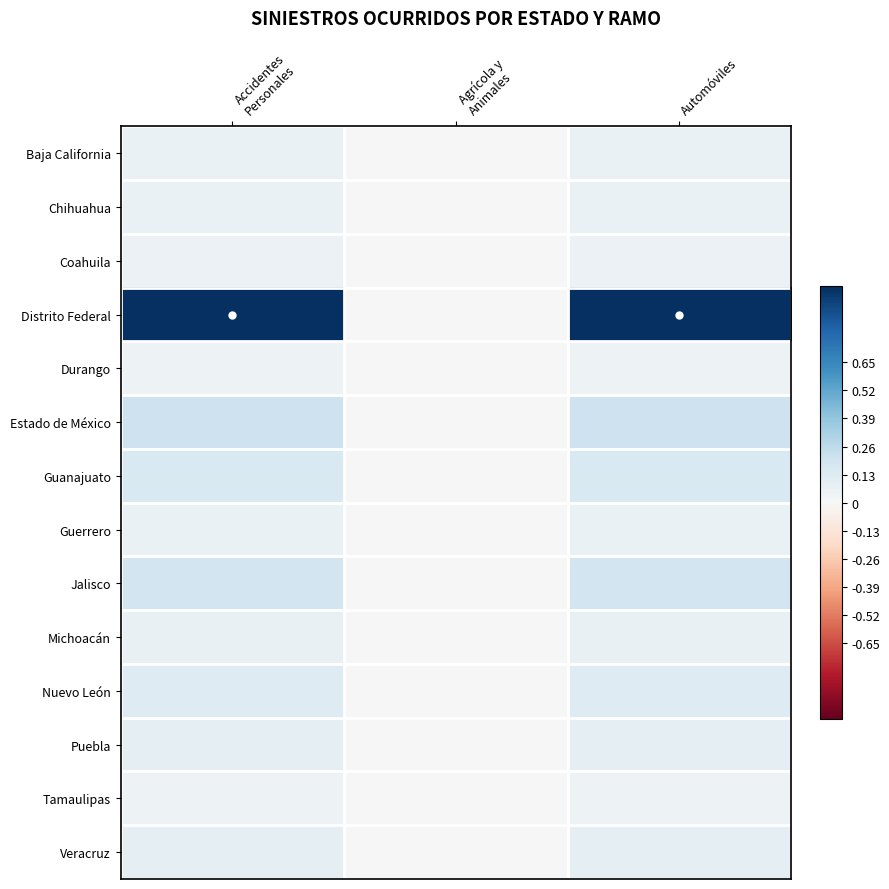

Reading right to left, transcribe all the data shown in this chart.

Baja California: Automóviles=0.1	Agrícola y
Animales=0.0	Accidentes
Personales=0.1
Chihuahua: Automóviles=0.1	Agrícola y
Animales=0.0	Accidentes
Personales=0.1
Coahuila: Automóviles=0.1	Agrícola y
Animales=0.0	Accidentes
Personales=0.1
Distrito Federal: Automóviles=1.0	Agrícola y
Animales=0.0	Accidentes
Personales=1.0
Durango: Automóviles=0.1	Agrícola y
Animales=0.0	Accidentes
Personales=0.1
Estado de México: Automóviles=0.2	Agrícola y
Animales=0.0	Accidentes
Personales=0.2
Guanajuato: Automóviles=0.1	Agrícola y
Animales=0.0	Accidentes
Personales=0.1
Guerrero: Automóviles=0.1	Agrícola y
Animales=0.0	Accidentes
Personales=0.1
Jalisco: Automóviles=0.2	Agrícola y
Animales=0.0	Accidentes
Personales=0.2
Michoacán: Automóviles=0.1	Agrícola y
Animales=0.0	Accidentes
Personales=0.1
Nuevo León: Automóviles=0.1	Agrícola y
Animales=0.0	Accidentes
Personales=0.1
Puebla: Automóviles=0.1	Agrícola y
Animales=0.0	Accidentes
Personales=0.1
Tamaulipas: Automóviles=0.1	Agrícola y
Animales=0.0	Accidentes
Personales=0.1
Veracruz: Automóviles=0.1	Agrícola y
Animales=0.0	Accidentes
Personales=0.1